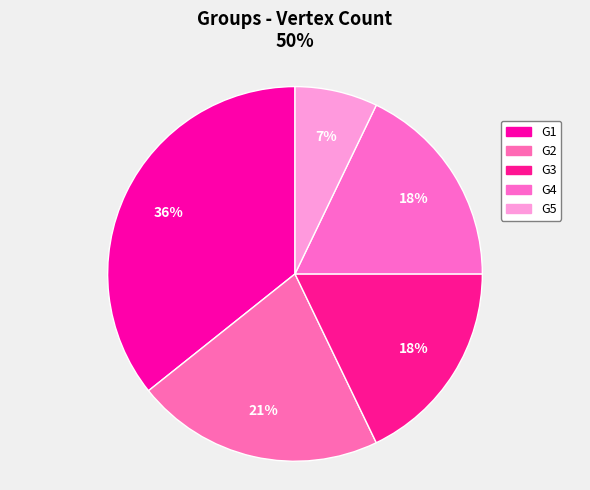

Is there a majority slice in this chart?

No